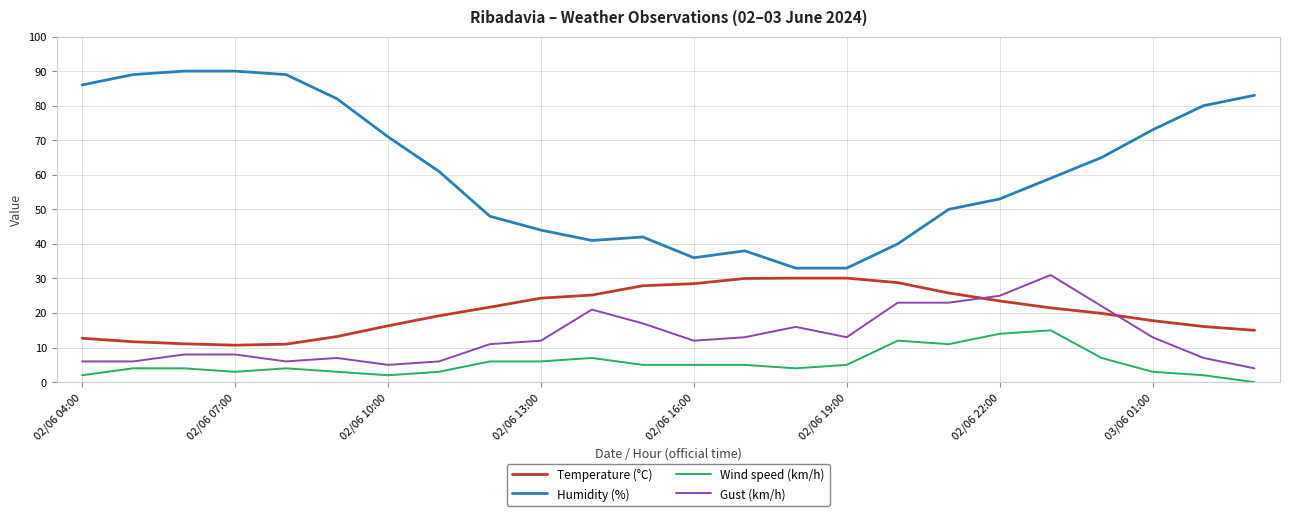

What is the difference between the maximum and minimum values in the Temperature (°C) series?

19.4